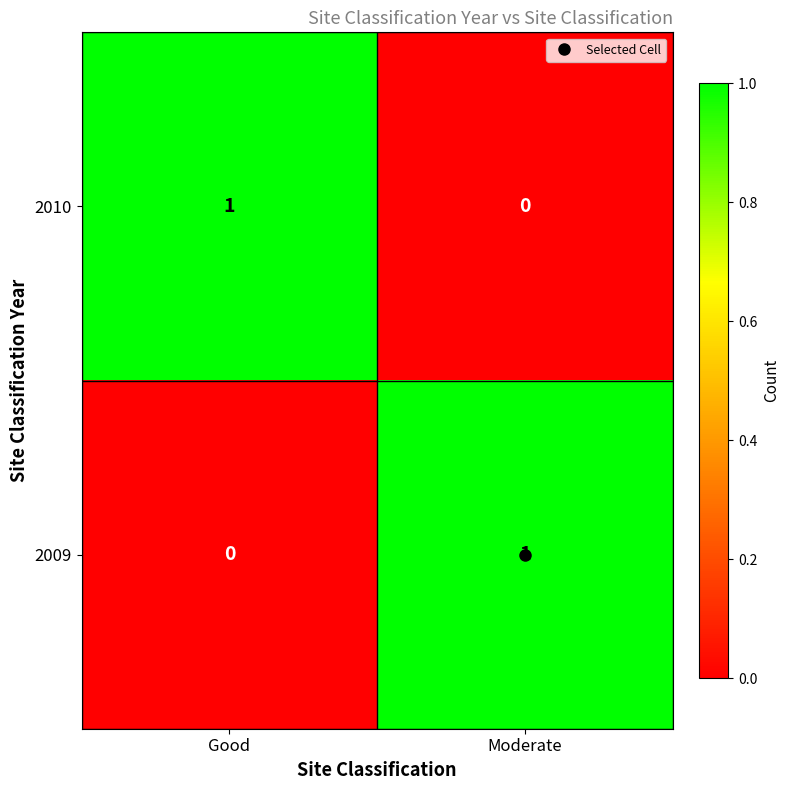

The value of 2009 at Moderate is 1. True or false?

True